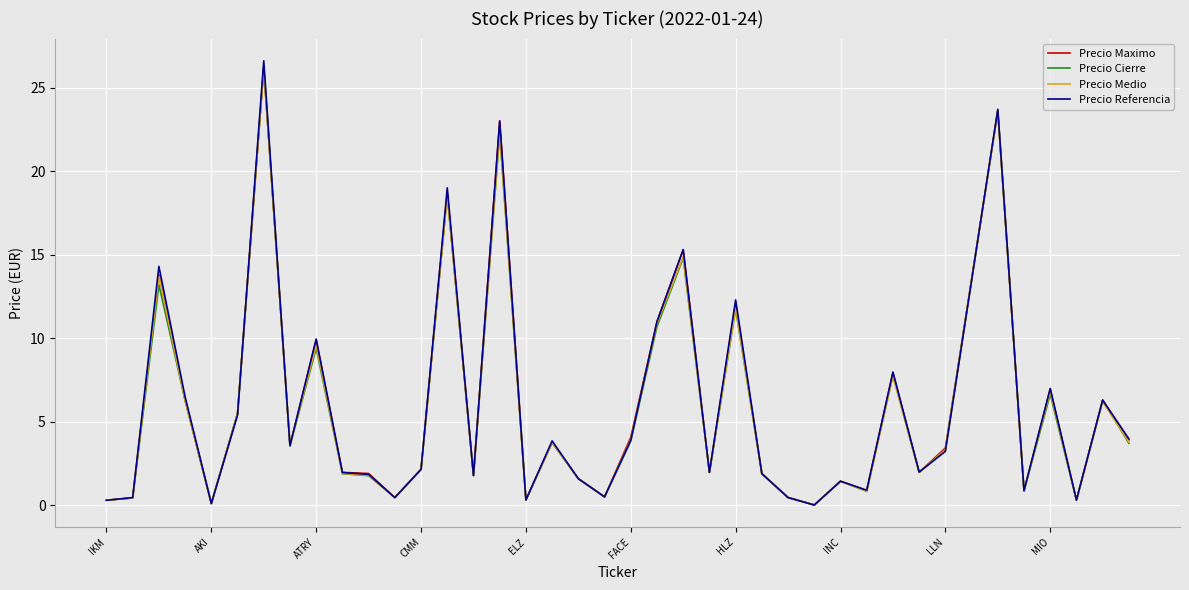

What is the difference between the maximum and minimum values in the Precio Maximo series?

26.2